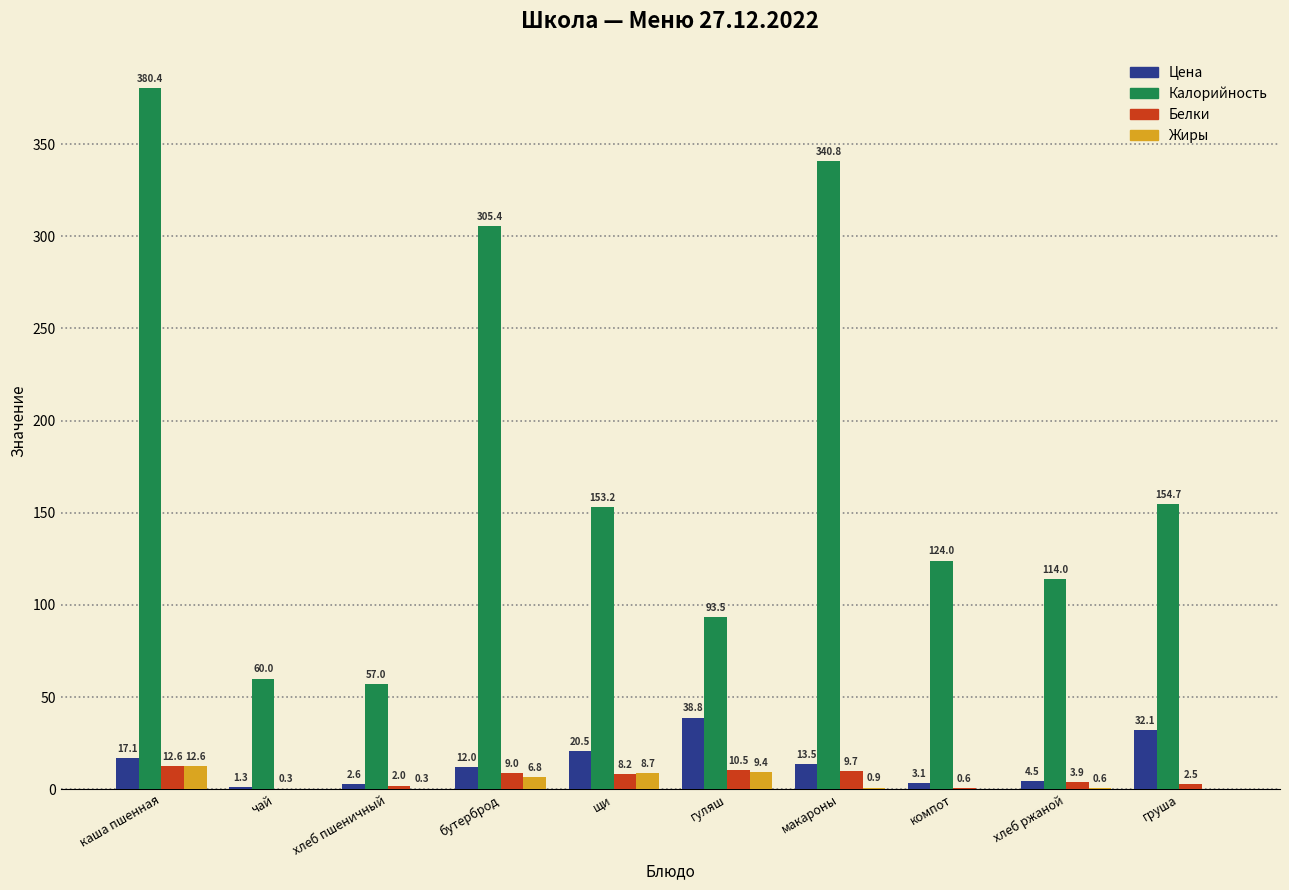

True or false: Калорийность has a value of 62.9 at щи.

False